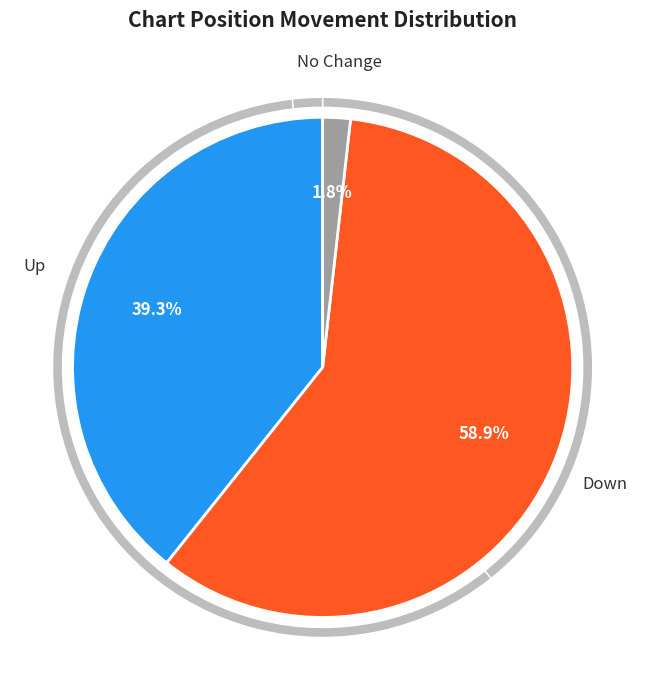

Approximately how many times larger is the value at down compared to up?

1.5